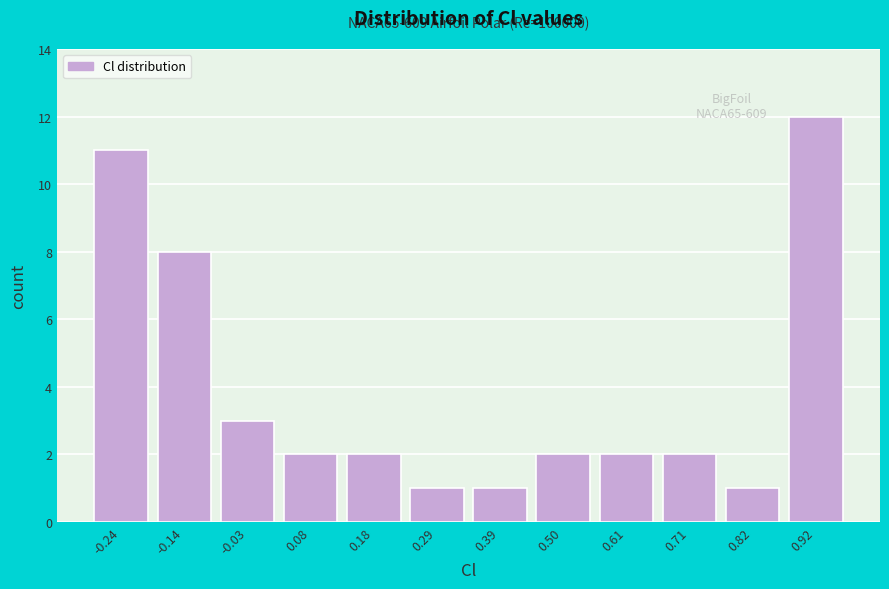

Reading right to left, list all the values displayed in this chart.

12	1	2	2	2	1	1	2	2	3	8	11